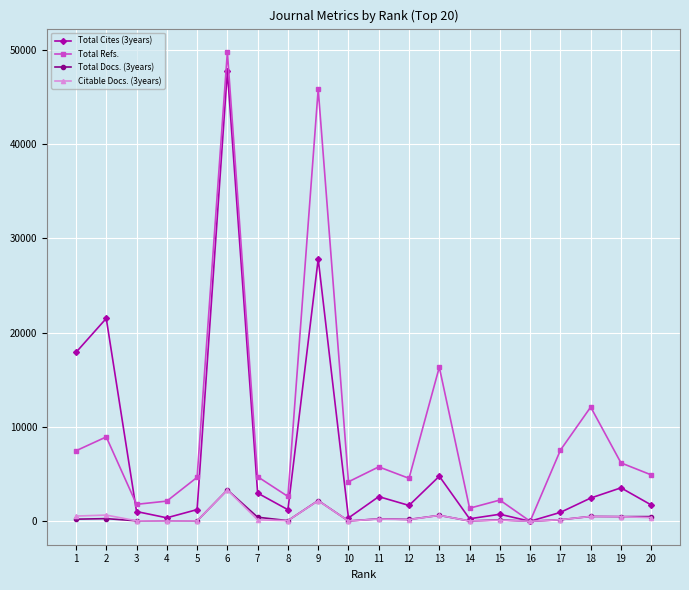

Where is the first local maximum for Total Refs.?

2